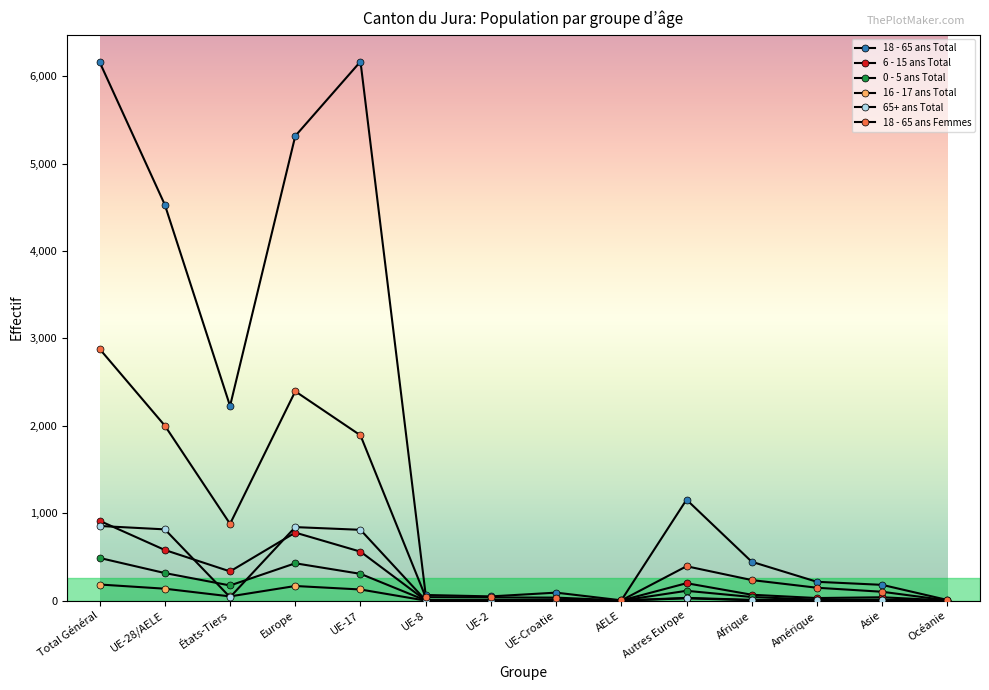

True or false: 6 - 15 ans Total and 0 - 5 ans Total cross at least once.

False